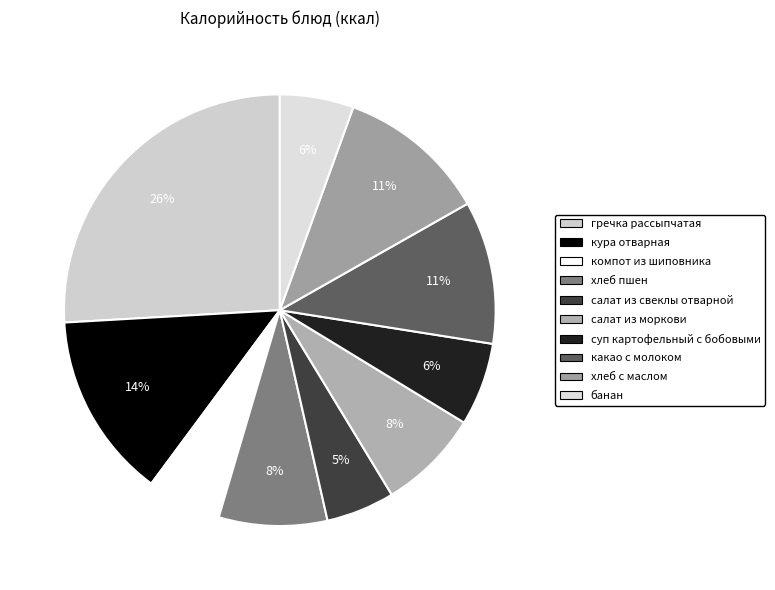

What is the change in value from хлеб пшен to банан?

-45.0